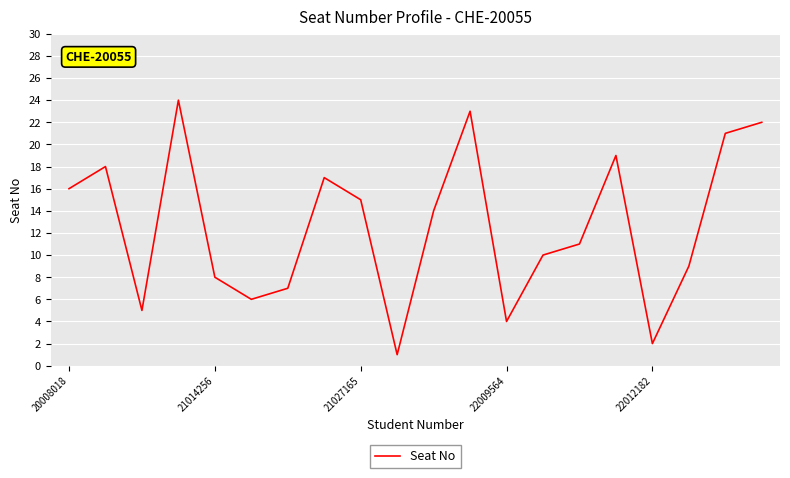

What is the greatest value displayed?

24